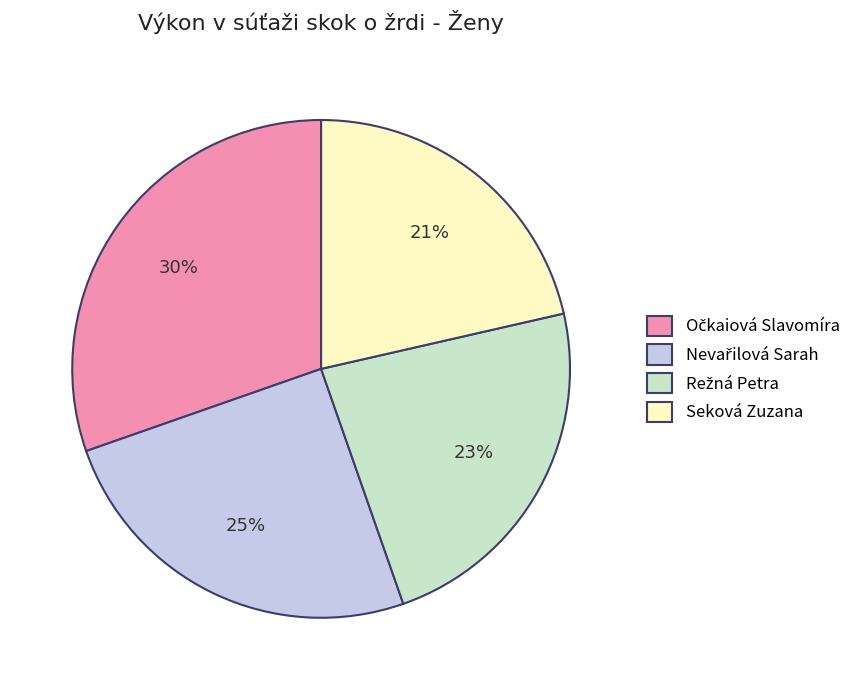

Is there a majority slice in this chart?

No